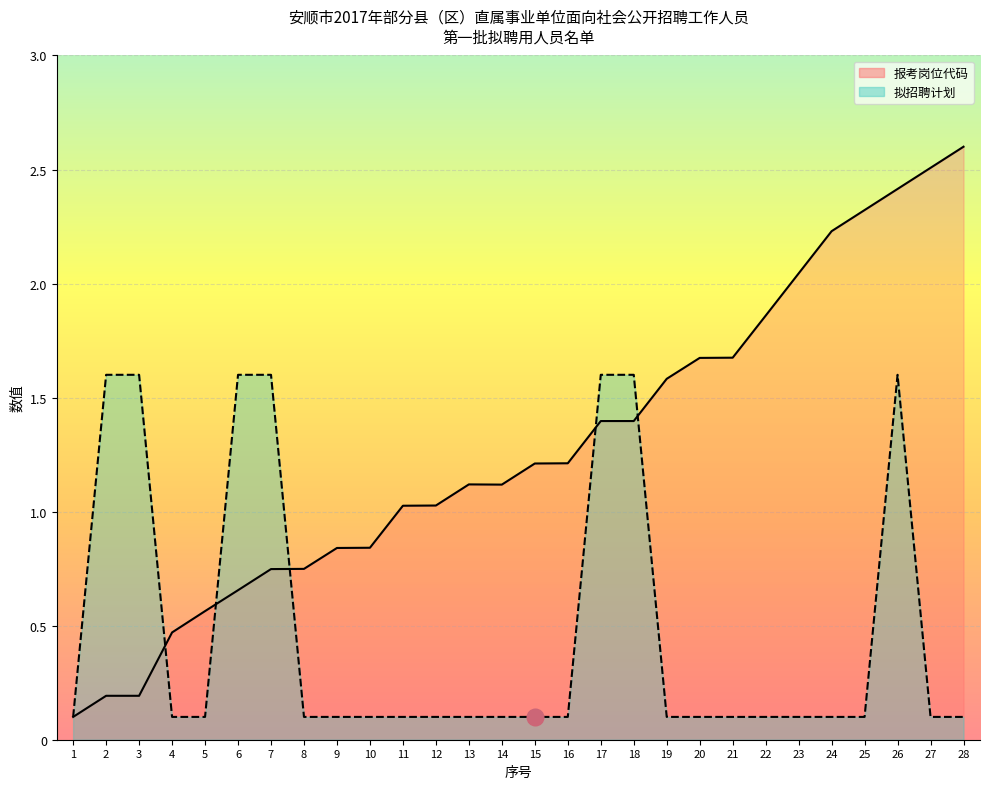

What is the maximum value shown in the chart?

2.6